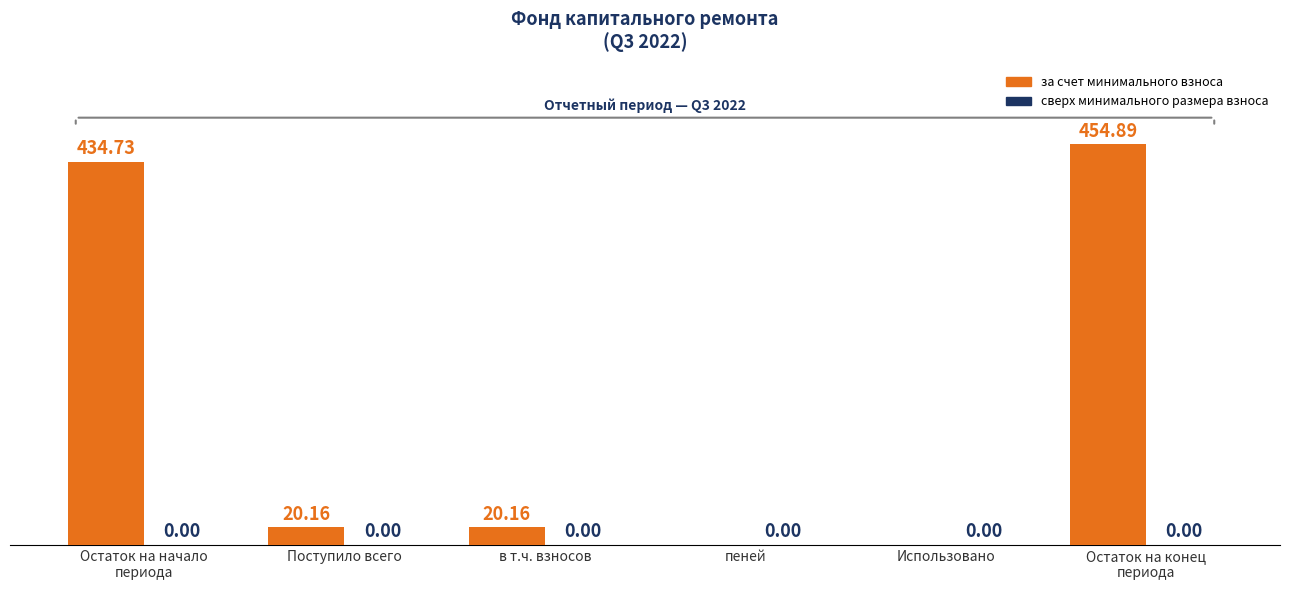

What is the sum of the values at Использовано and Поступило всего?

20.2